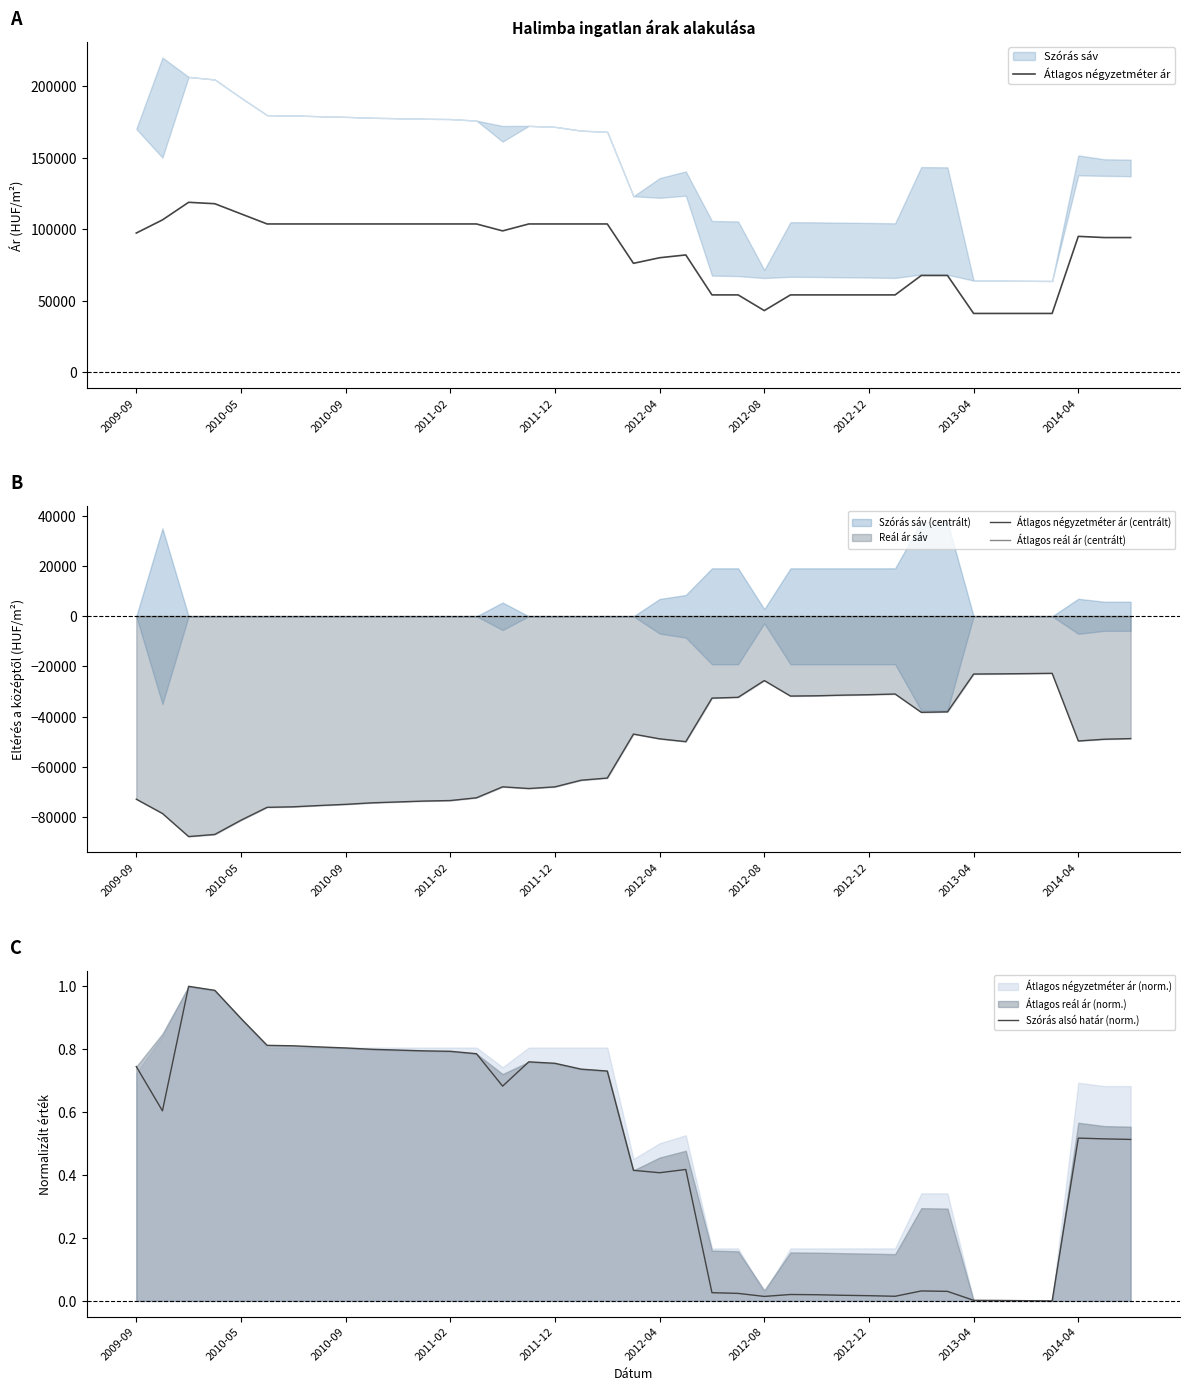

What is the greatest value displayed?

118899.0